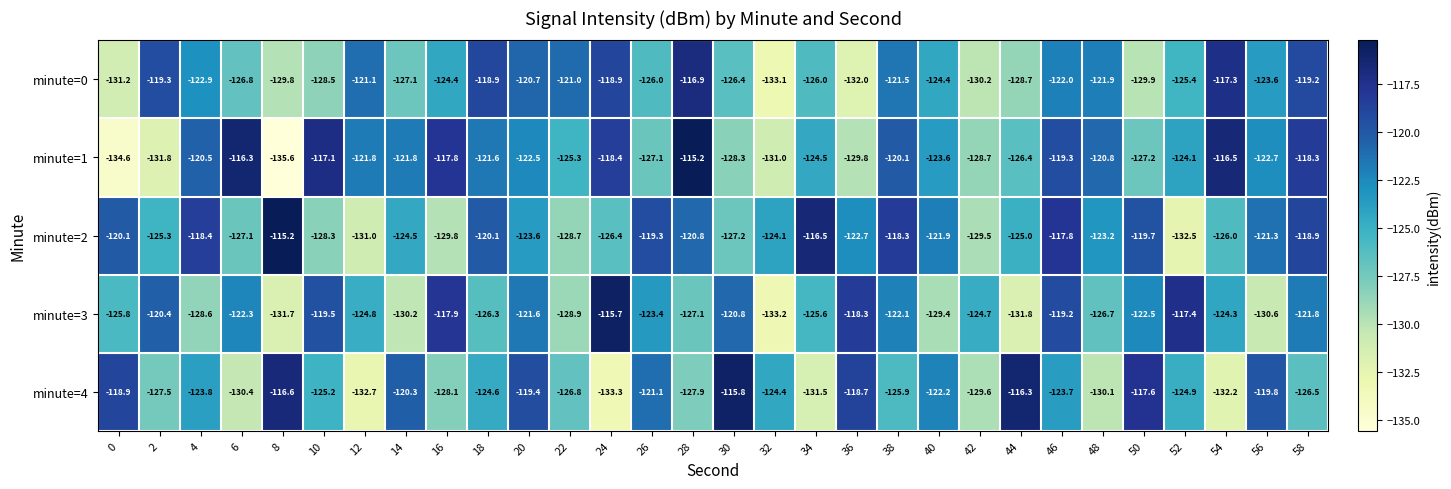

Rank the series at 0 from highest to lowest value.

minute=4, minute=2, minute=3, minute=0, minute=1